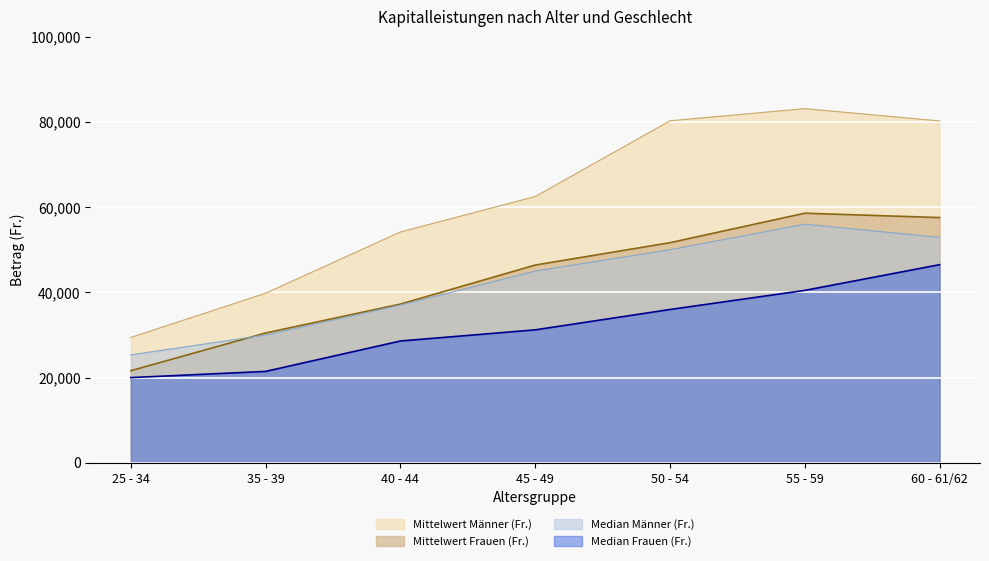

Rank the categories by Mittelwert Frauen (Fr.) value from lowest to highest.

25 - 34, 35 - 39, 40 - 44, 45 - 49, 50 - 54, 60 - 61/62, 55 - 59